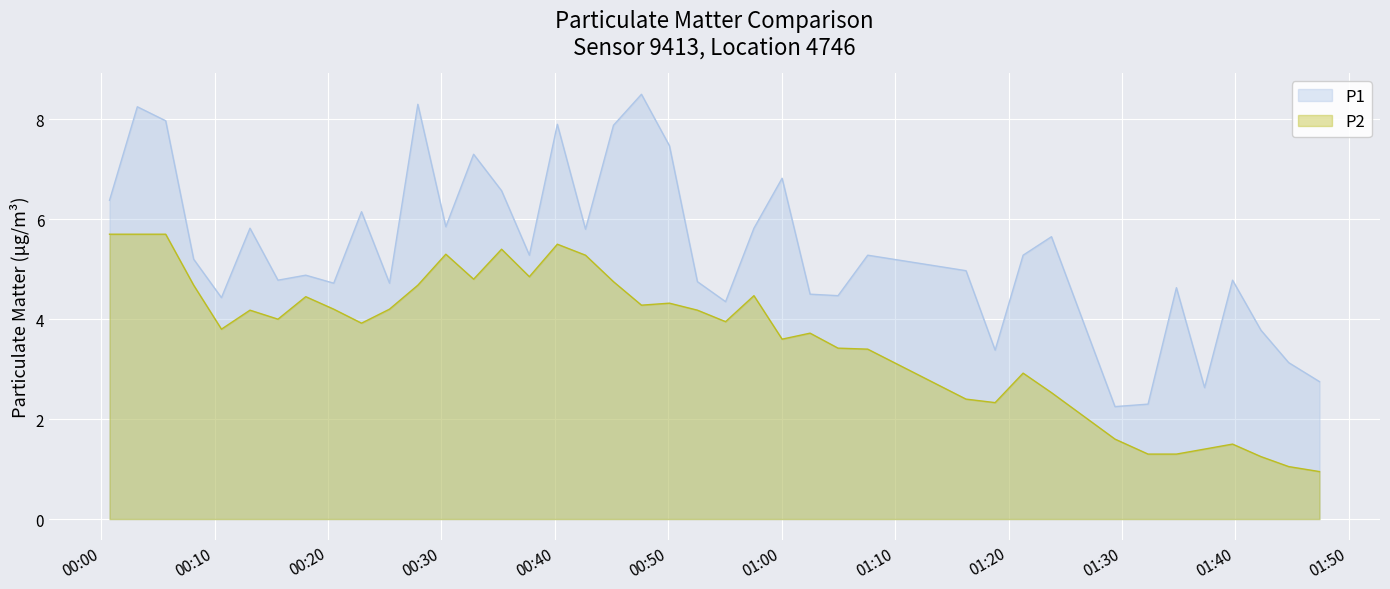

Which series has the largest total across all categories?

P1